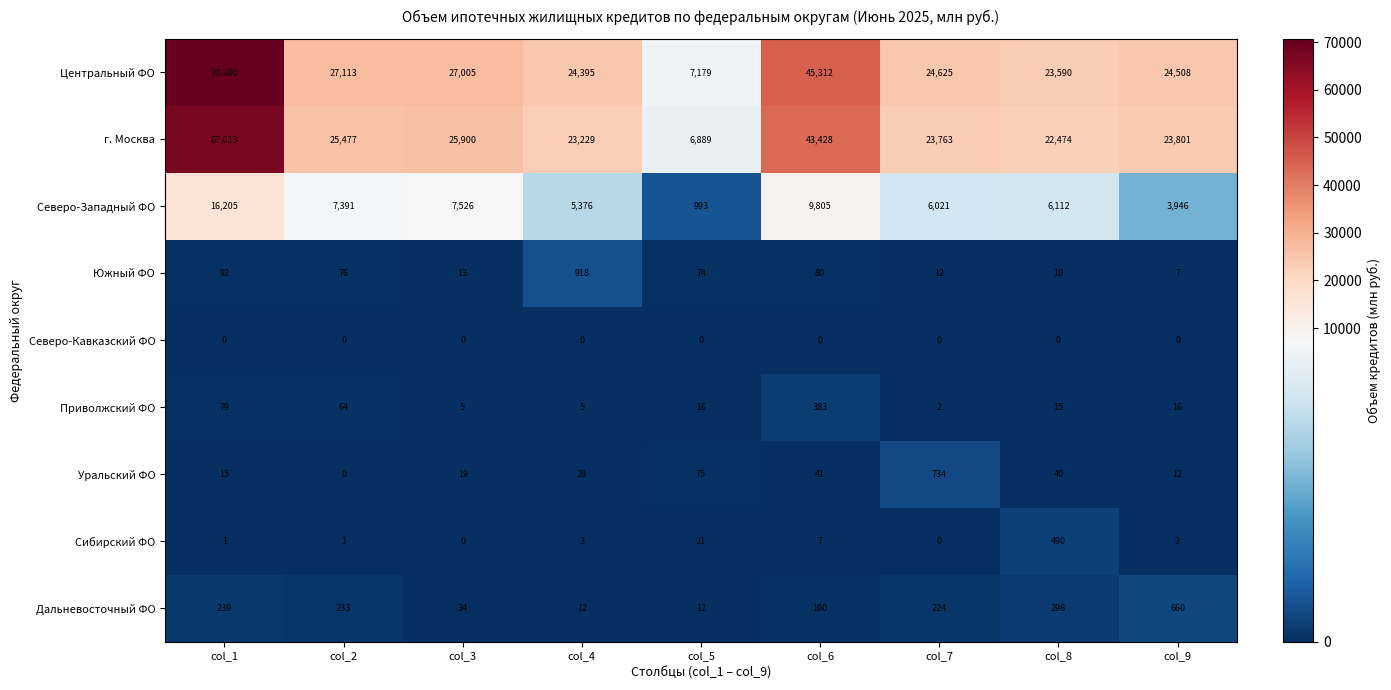

Rank the series by their maximum value, from lowest to highest.

Северо-Кавказский ФО, Приволжский ФО, Сибирский ФО, Дальневосточный ФО, Уральский ФО, Южный ФО, Северо-Западный ФО, г. Москва, Центральный ФО